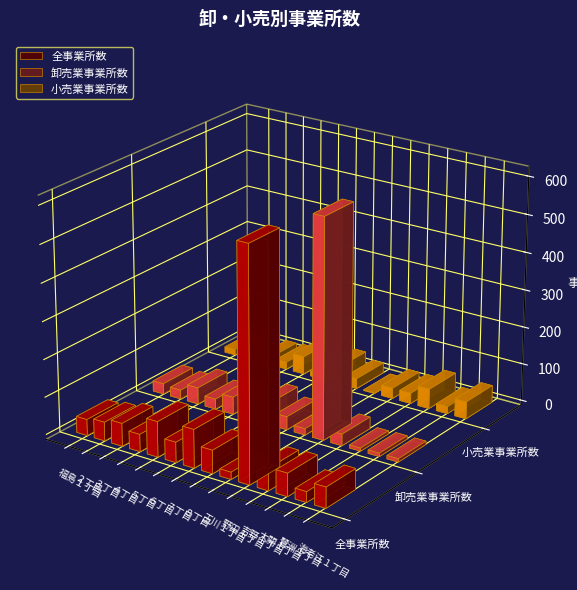

At which label does 卸売業事業所数 first exceed 31?

３丁目